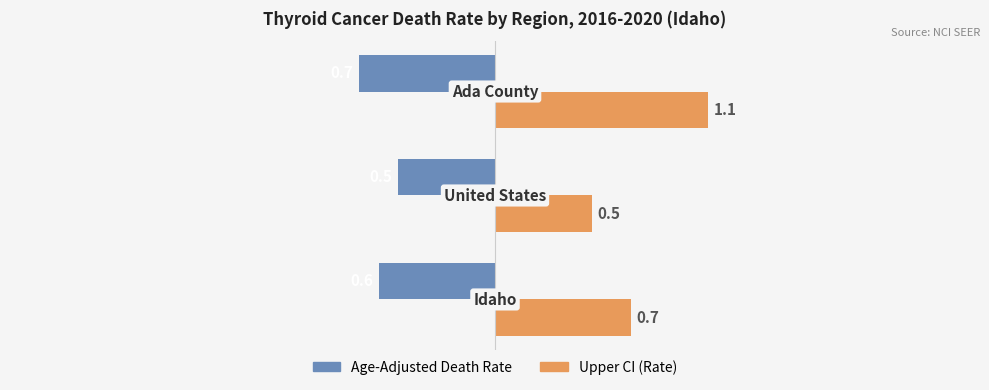

Which series has the widest spread of values?

Upper CI (Rate)